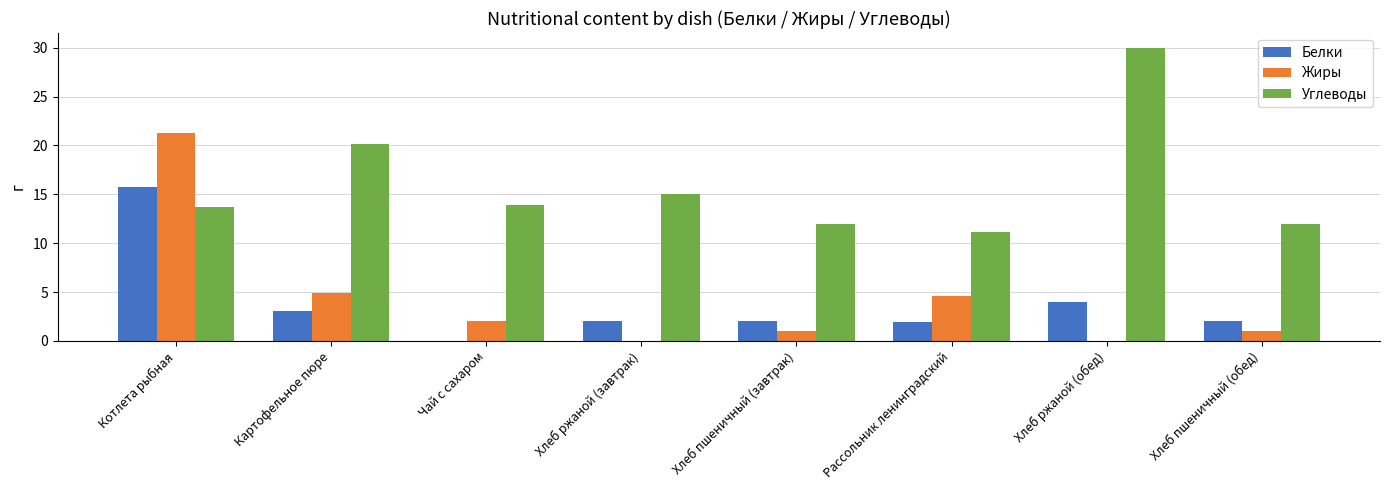

At which category is the sum across all series the highest?

Котлета рыбная